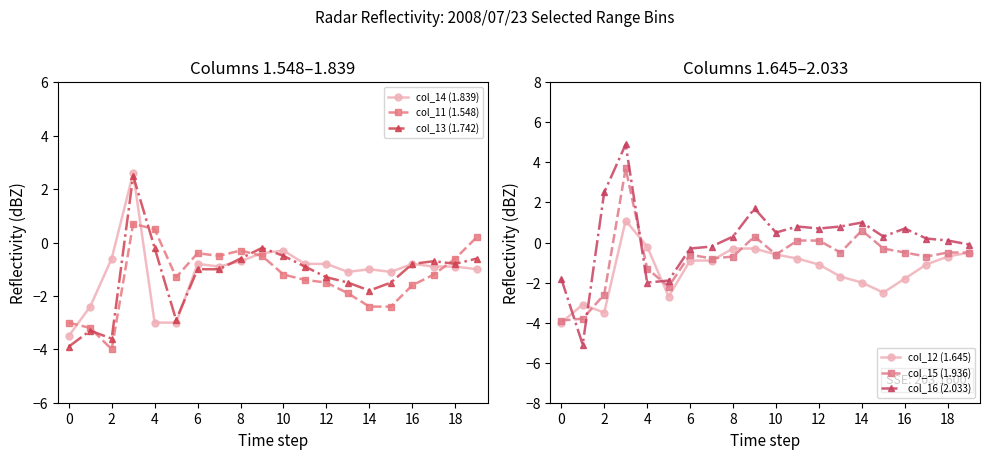

What is the sum of all col_16 (2.033) values?

3.1